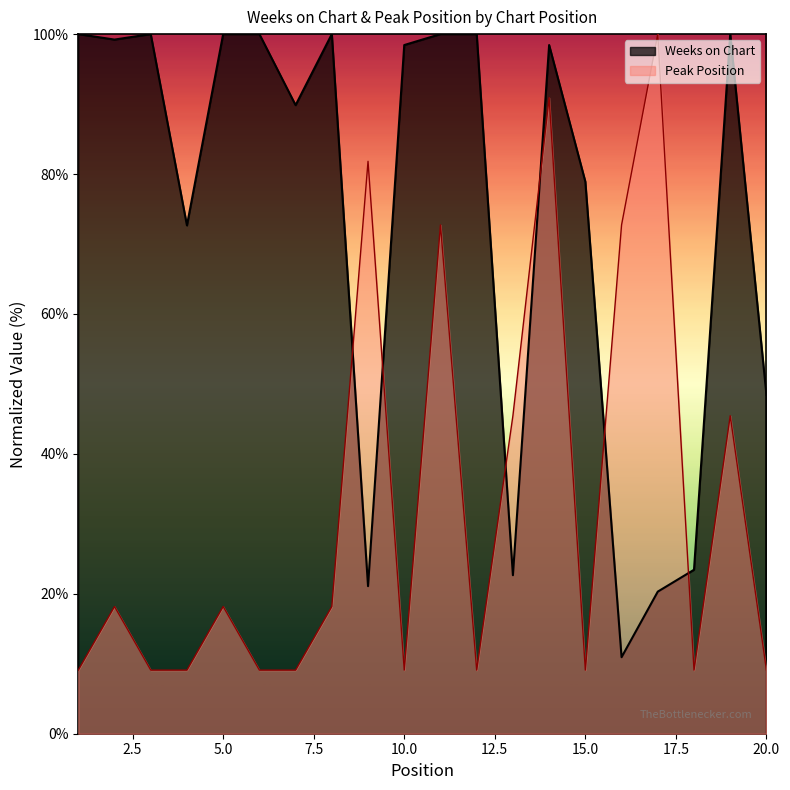

What is the total value across all series at 8?

118.2